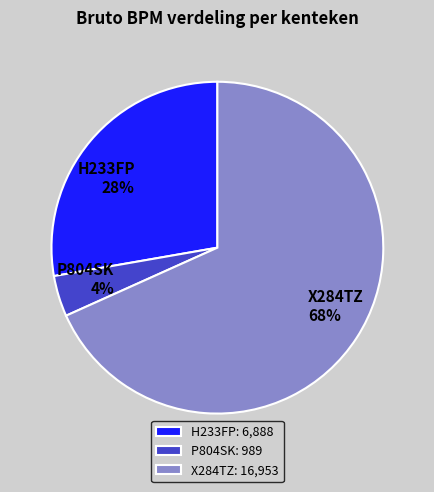

To the nearest percent, what is the difference between the largest and smallest slice percentages?

64%